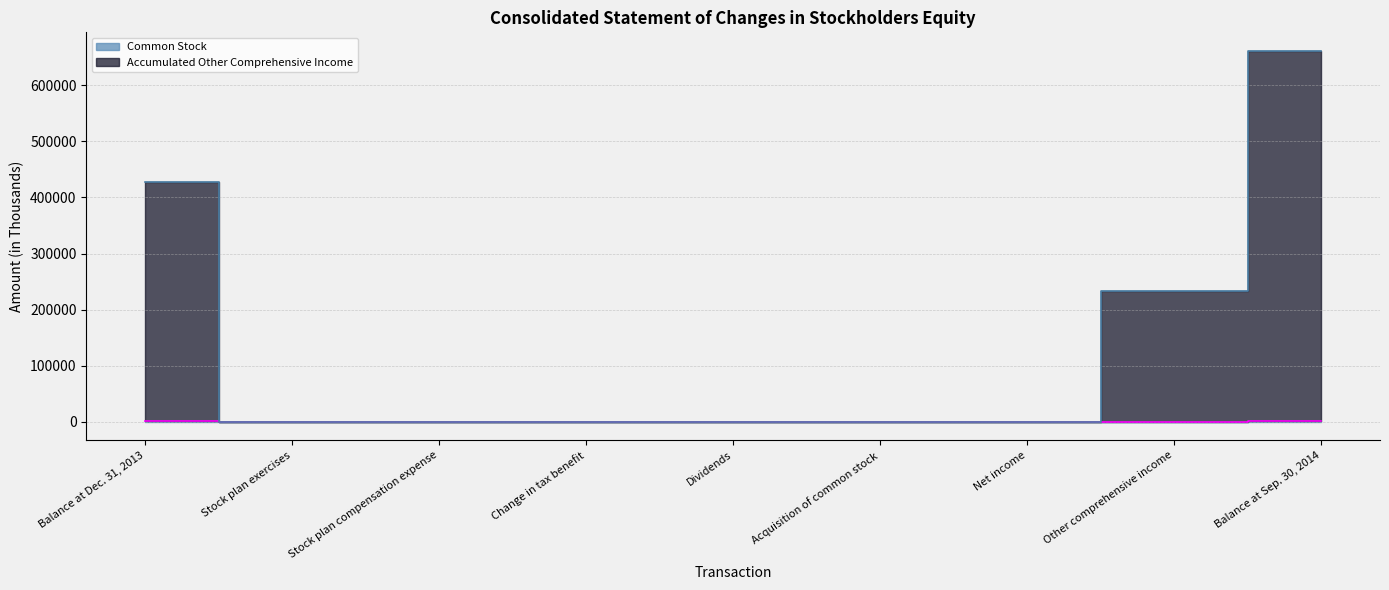

True or false: Accumulated Other Comprehensive Income has more than 0 interior local peaks.

False